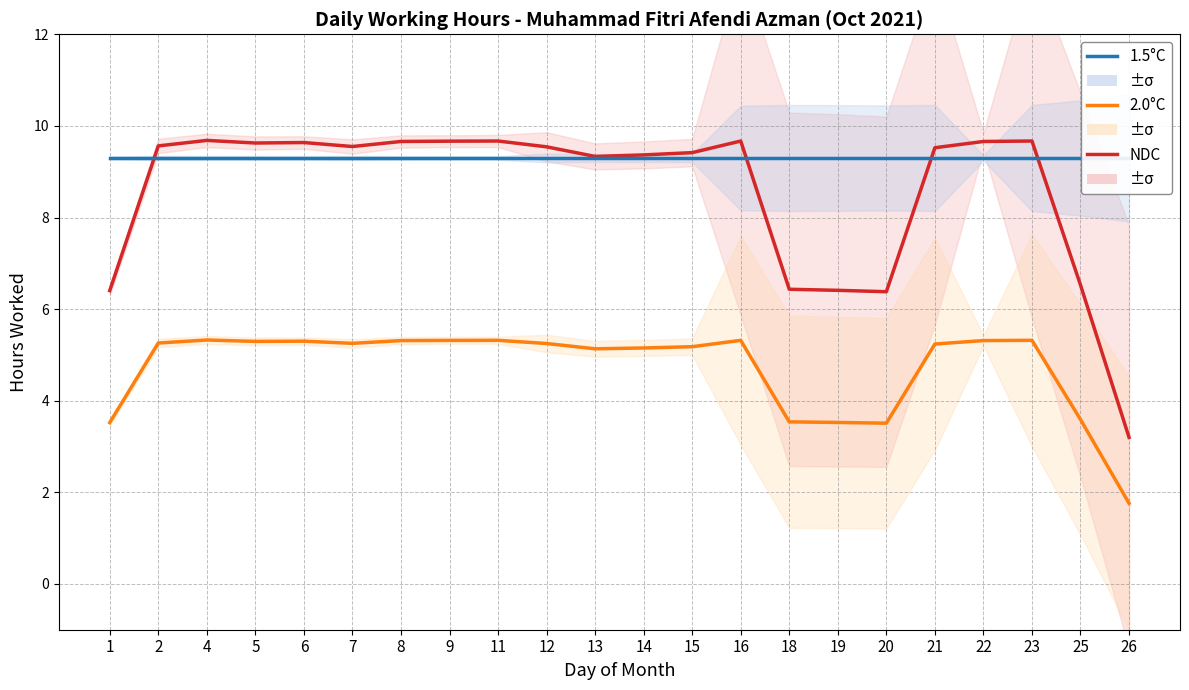

In NDC, how many points are lower than both neighbors (excluding endpoints)?

4